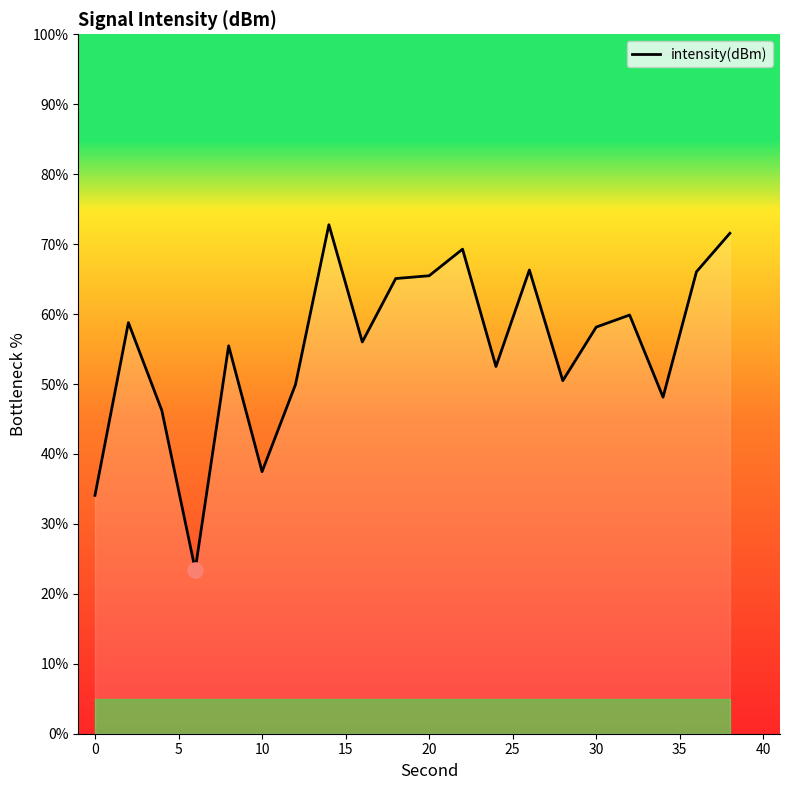

What is the difference between the maximum and minimum values?

49.3